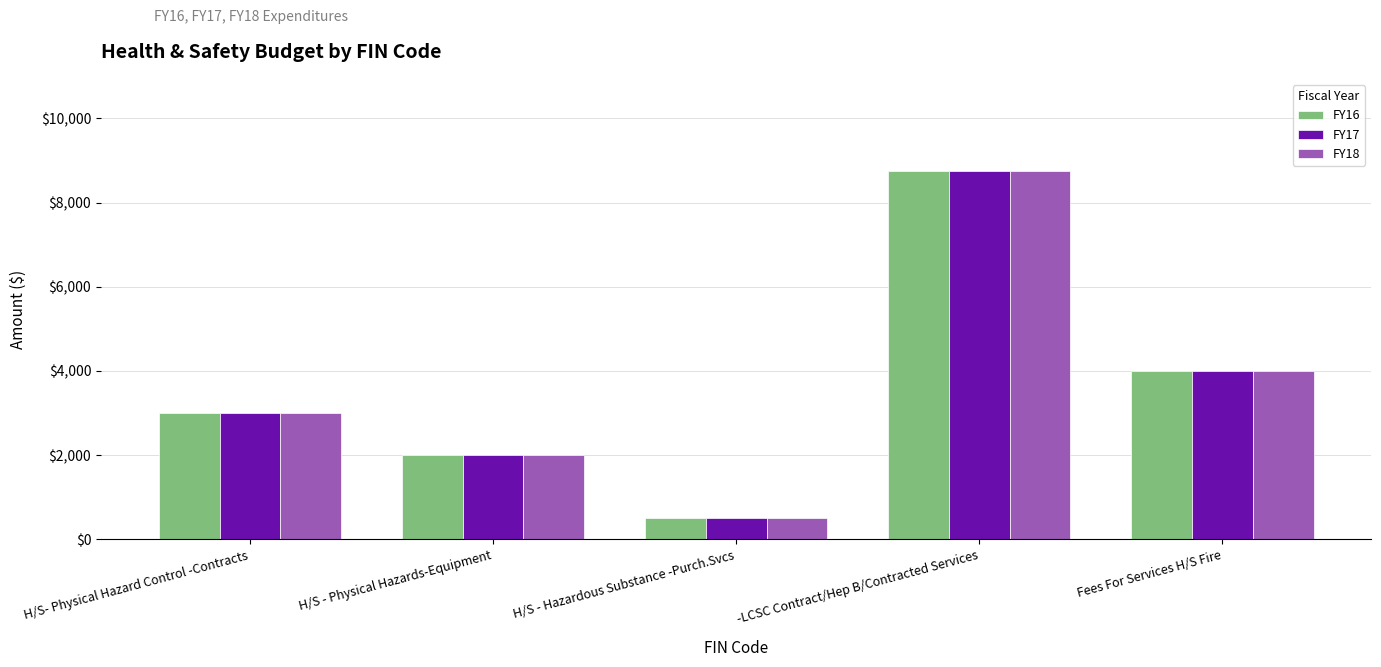

What is the difference between the maximum and minimum values in the FY18 series?

8250